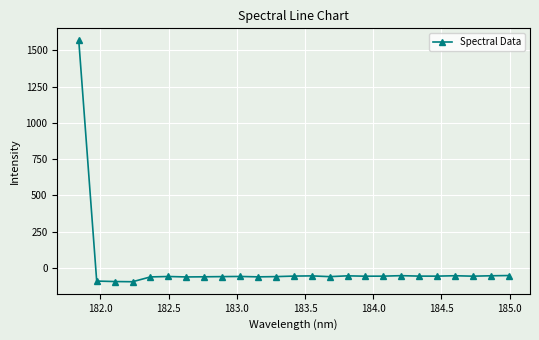

What is the difference between the maximum and minimum values?

1663.2